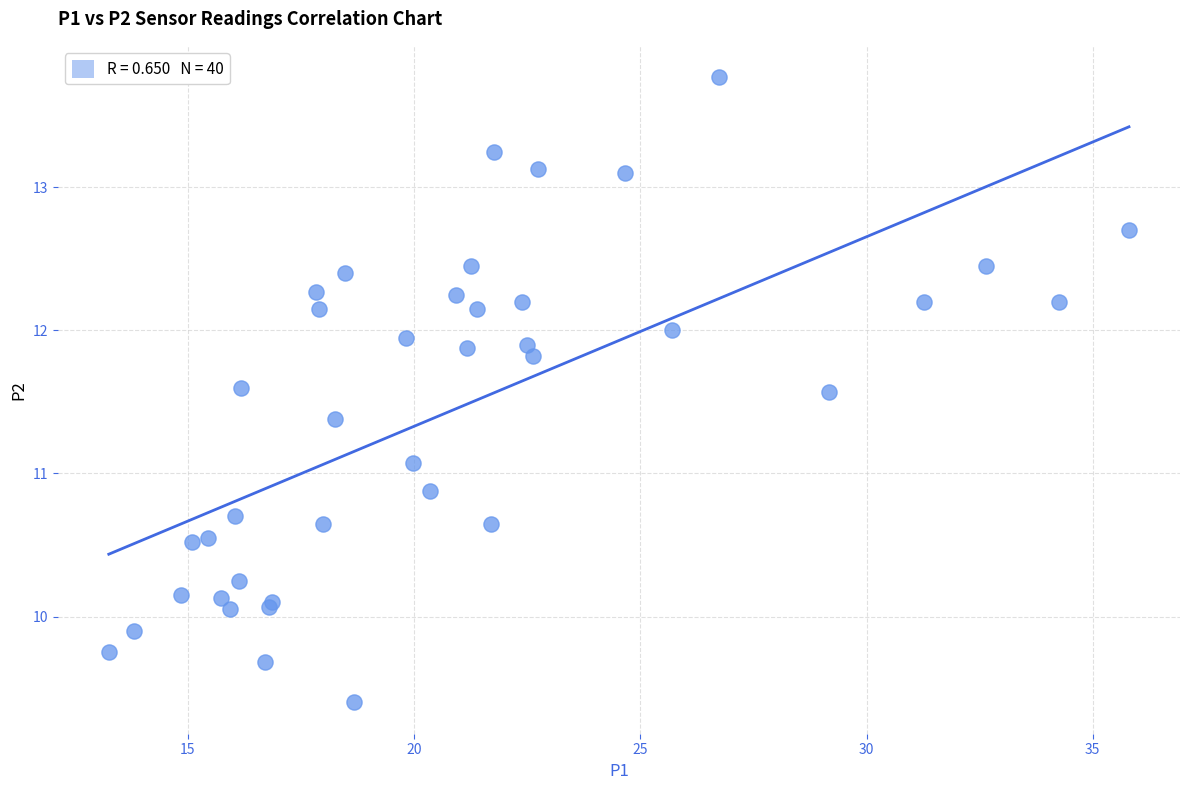

What Y value in the scatter plot is closest to 11?

11.1